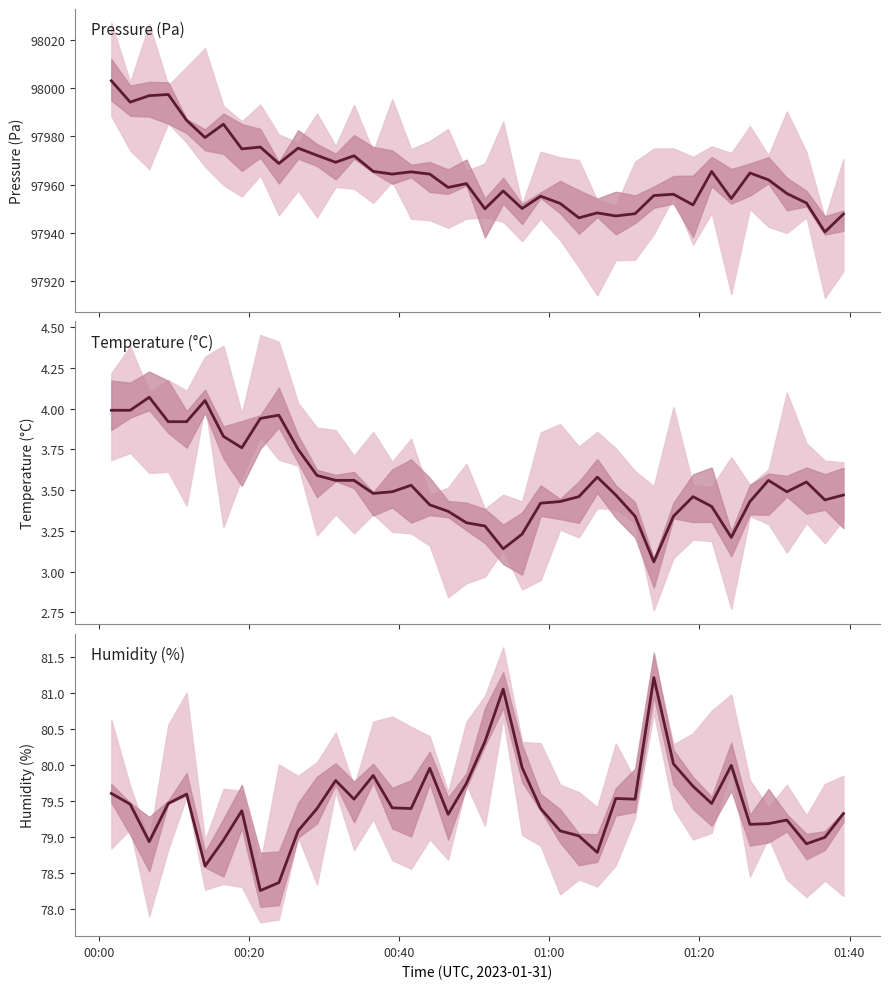

Reading left to right, extract all data points from this chart.

pressure: 98003.1	97994.2	97996.9	97997.4	97986.7	97979.5	97985.1	97974.8	97975.6	97968.8	97975.1	97972.1	97969.2	97972.0	97965.5	97964.3	97965.3	97964.3	97958.8	97960.4	97949.9	97957.3	97950.1	97955.2	97952.2	97946.2	97948.2	97946.9	97947.9	97955.4	97956.0	97951.5	97965.4	97954.2	97964.8	97962.0	97956.3	97952.3	97940.3	97947.7
temperature: 4.0	4.0	4.1	3.9	3.9	4.0	3.8	3.8	3.9	4.0	3.8	3.6	3.6	3.6	3.5	3.5	3.5	3.4	3.4	3.3	3.3	3.1	3.2	3.4	3.4	3.5	3.6	3.5	3.3	3.1	3.3	3.5	3.4	3.2	3.4	3.6	3.5	3.5	3.4	3.5
humidity: 79.6	79.5	78.9	79.5	79.6	78.6	79.0	79.4	78.3	78.4	79.1	79.4	79.8	79.5	79.9	79.4	79.4	80.0	79.3	79.8	80.3	81.1	80.0	79.4	79.1	79.0	78.8	79.5	79.5	81.2	80.0	79.7	79.5	80.0	79.2	79.2	79.2	78.9	79.0	79.3